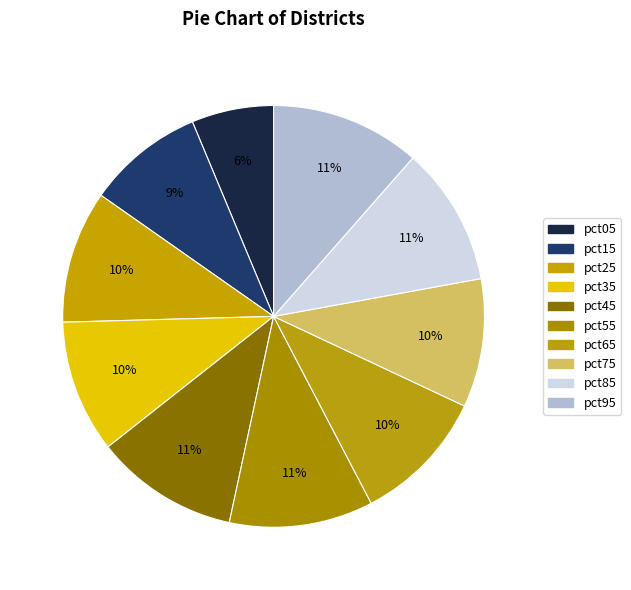

Between pct85 and pct05, which is larger?

pct85